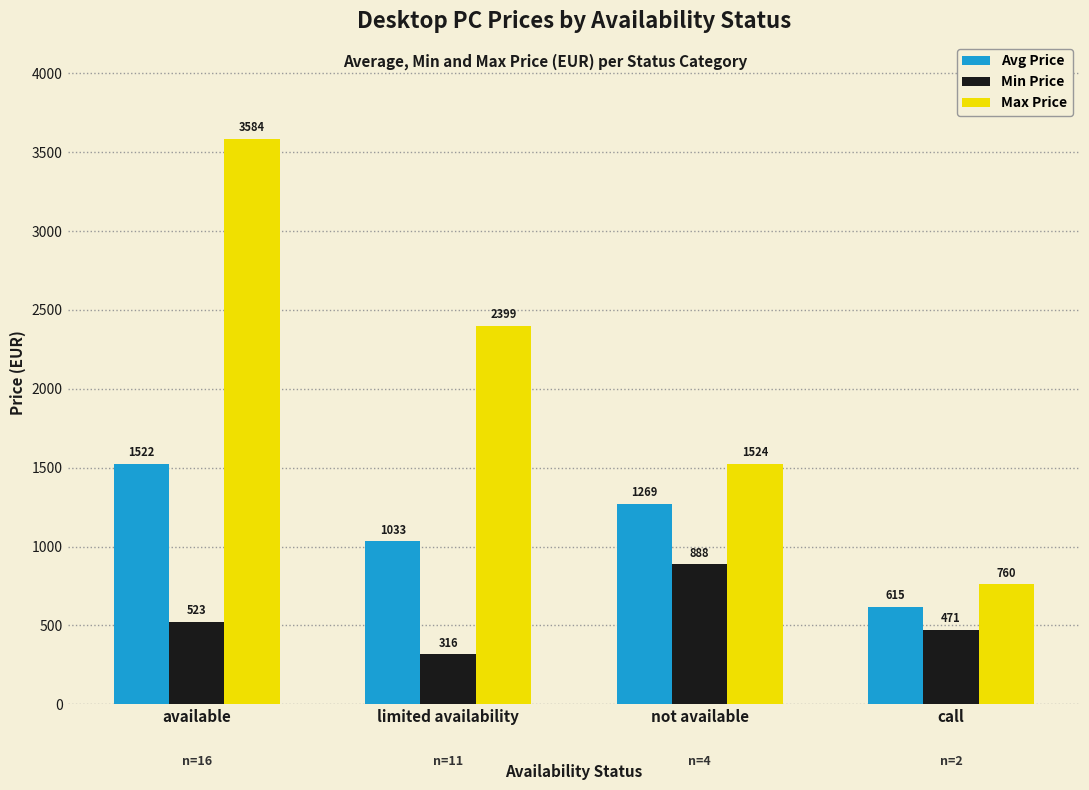

At available, list the series in order from smallest to largest.

Min Price, Avg Price, Max Price